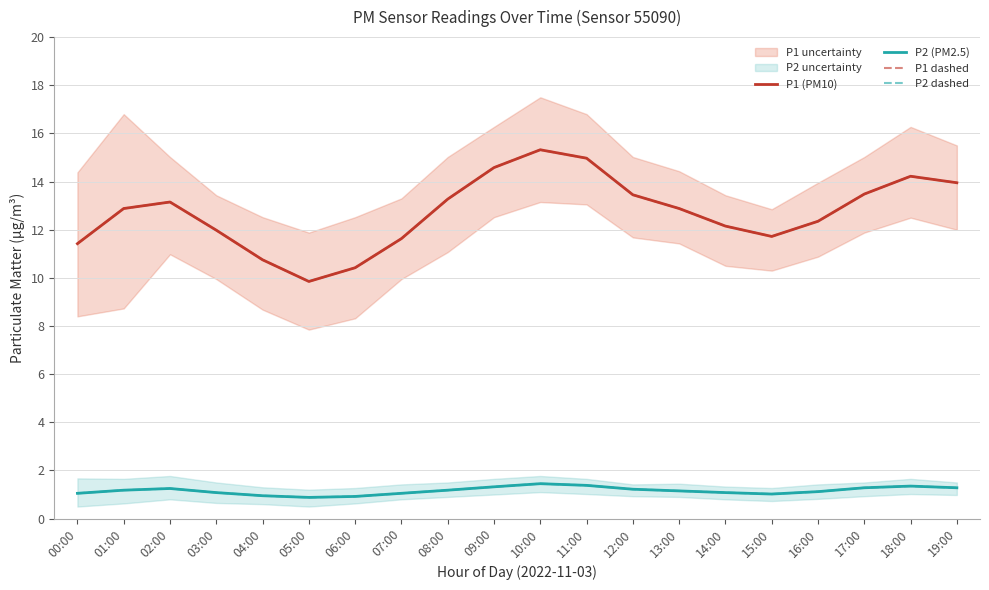

At which category is the sum across all series the highest?

10:00